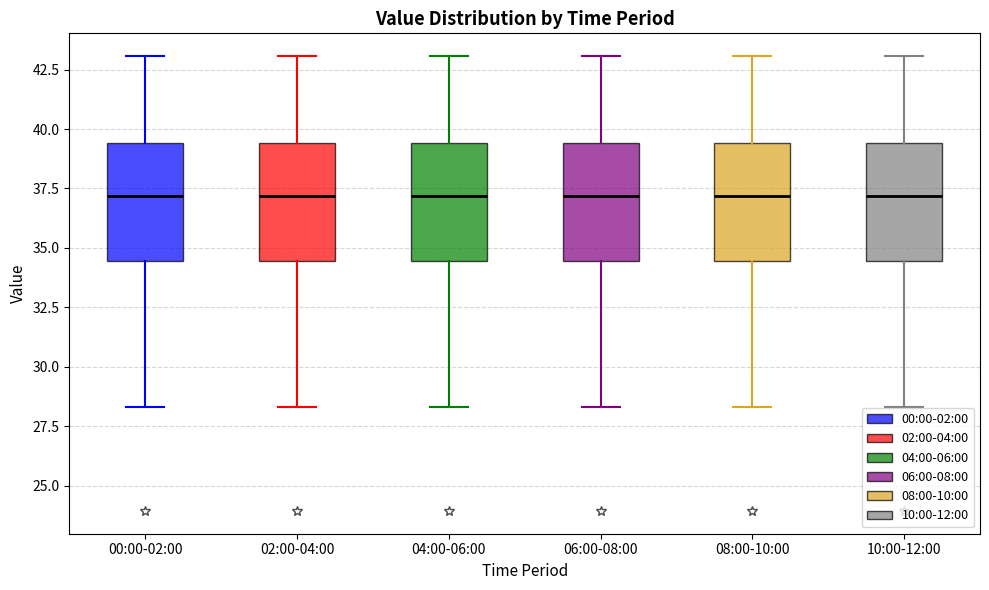

Reading left to right, transcribe this box plot: for each box, give where its median line is, the range the box spans, and where its two whiskers end, as read against the y-axis. The values are not printed on the chart, so give them approximately, as read against the axis.

00:00-02:00: median 37.0, box 34.5 to 39.5, whiskers 28.5 to 43.0
02:00-04:00: median 37.0, box 34.5 to 39.5, whiskers 28.5 to 43.0
04:00-06:00: median 37.0, box 34.5 to 39.5, whiskers 28.5 to 43.0
06:00-08:00: median 37.0, box 34.5 to 39.5, whiskers 28.5 to 43.0
08:00-10:00: median 37.0, box 34.5 to 39.5, whiskers 28.5 to 43.0
10:00-12:00: median 37.0, box 34.5 to 39.5, whiskers 28.5 to 43.0